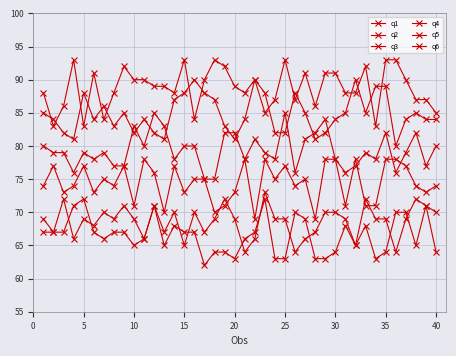

How many data points does each series have?

40